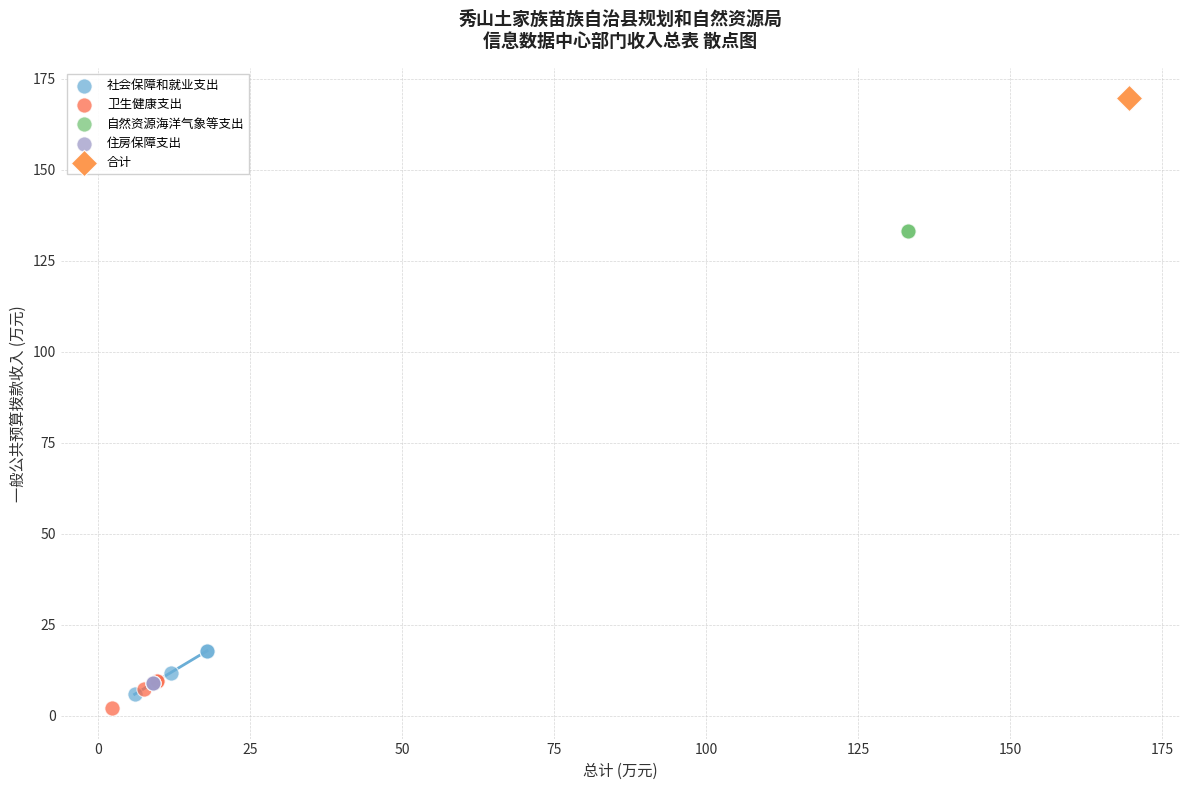

Which series contains the highest Y value?

合计